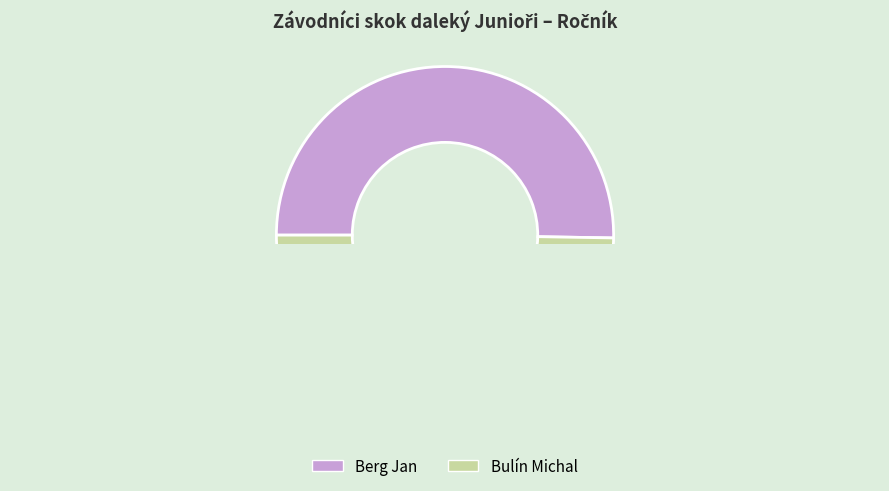

What percentage is NOT represented by Bulín Michal?

50.3%